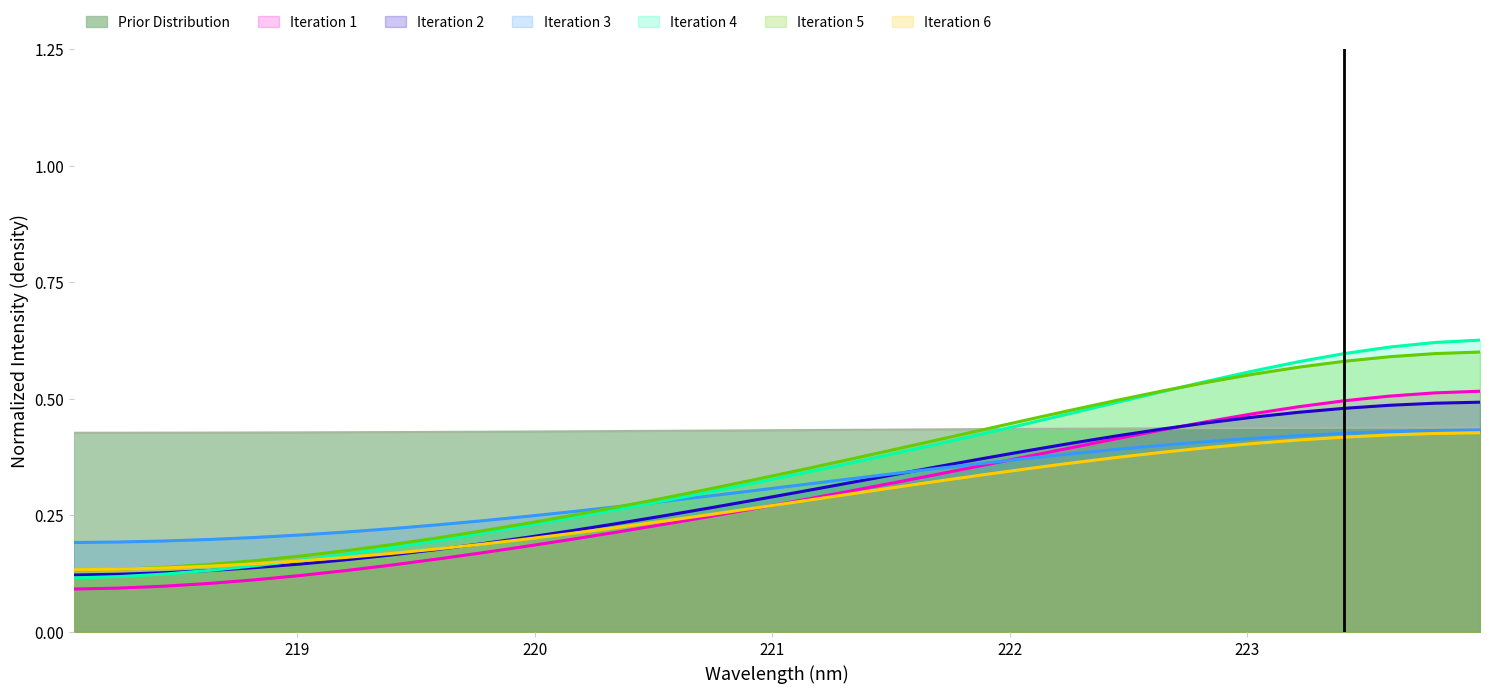

Which series has the largest total across all categories?

Prior Distribution